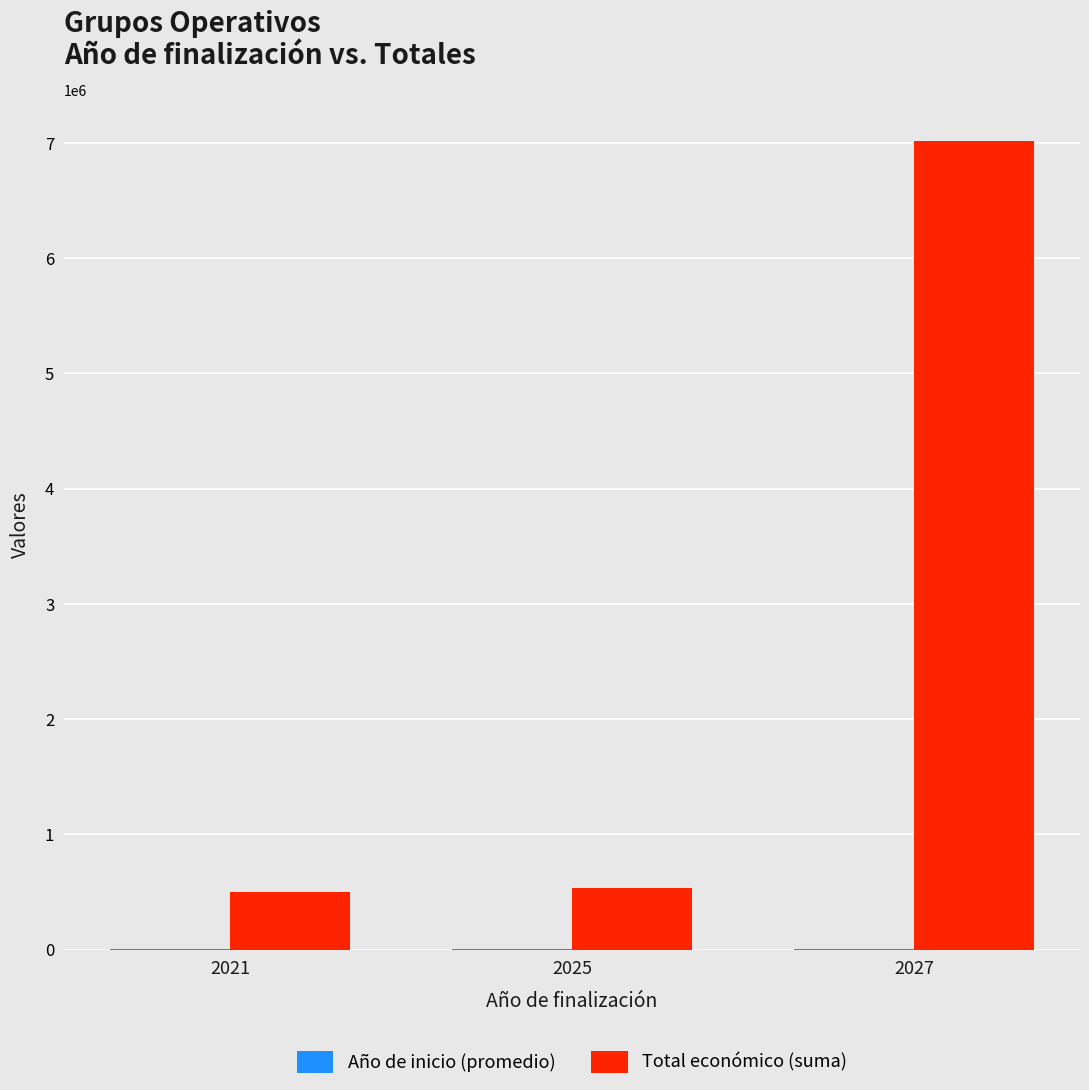

Which series changed the most between 2021 and 2027?

Total económico (suma)